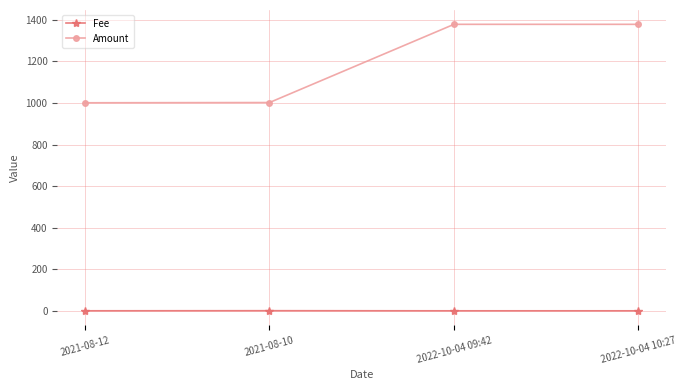

True or false: Fee and Amount intersect in this chart.

False